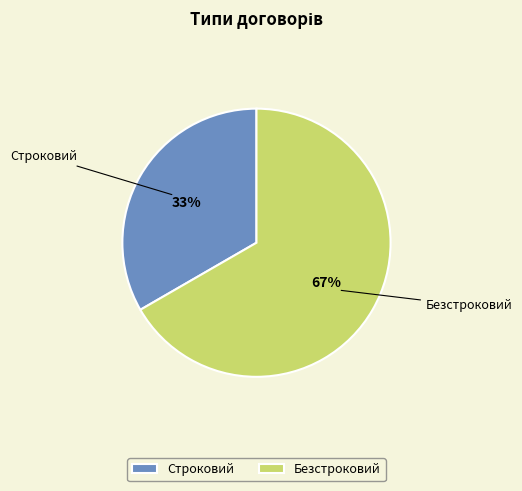

How many slices are in this pie chart?

2